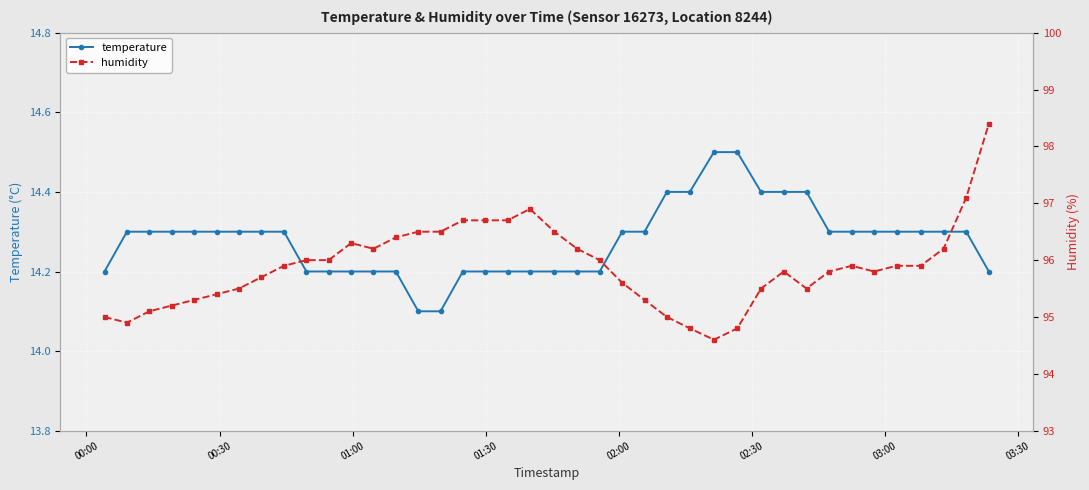

How many interior local peaks does the humidity series have?

4